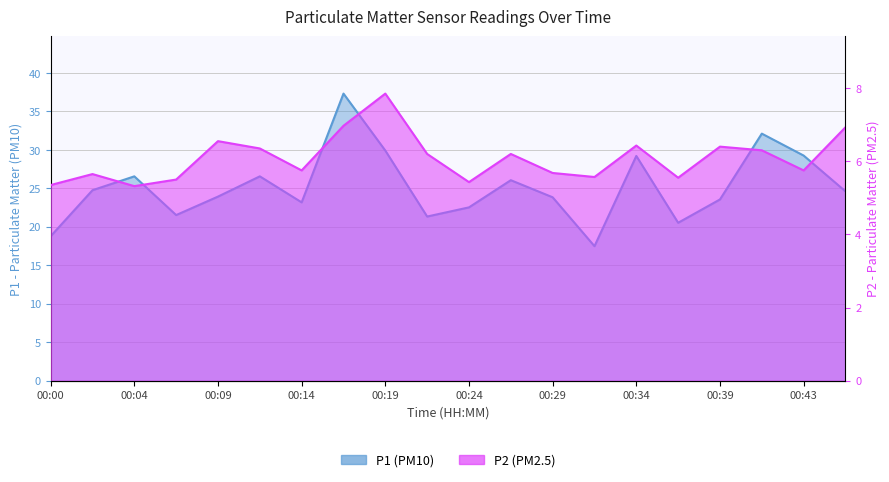

Which series has the largest range (max minus min)?

P1